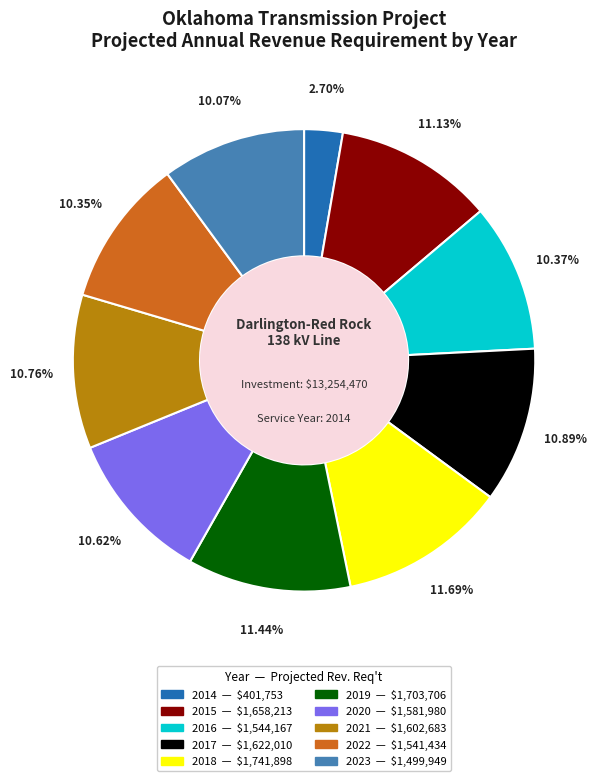

Approximately how many times larger is the value at 2023 compared to 2016?

1.0